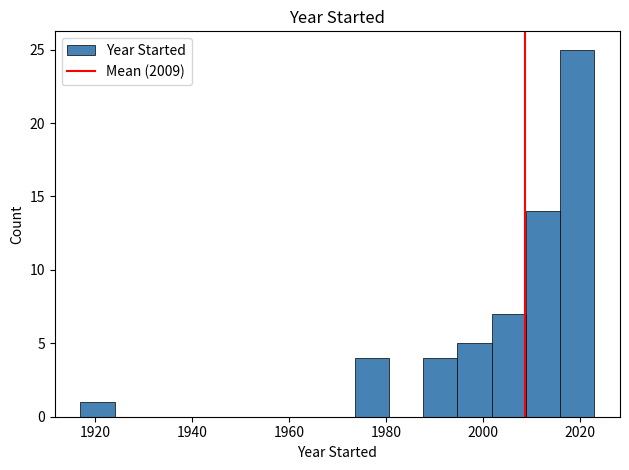

Around what value on the x-axis is the tallest bar? Give the approximate position of its centre, as read against the axis.

2020